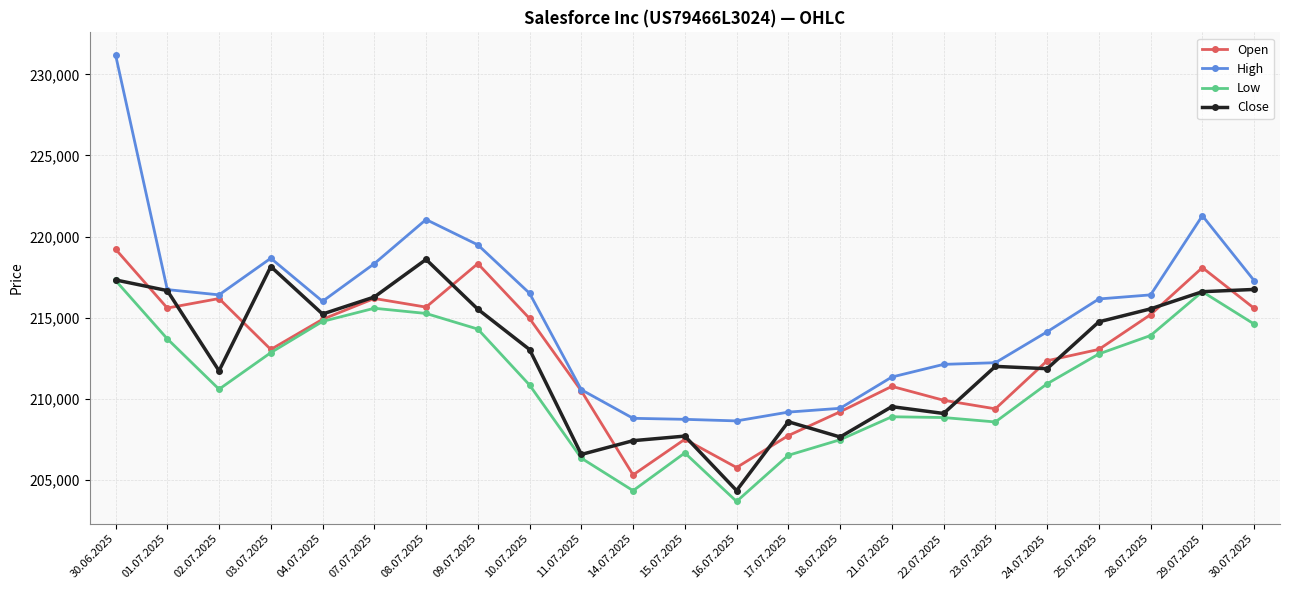

In Low, how many points are lower than both neighbors (excluding endpoints)?

4